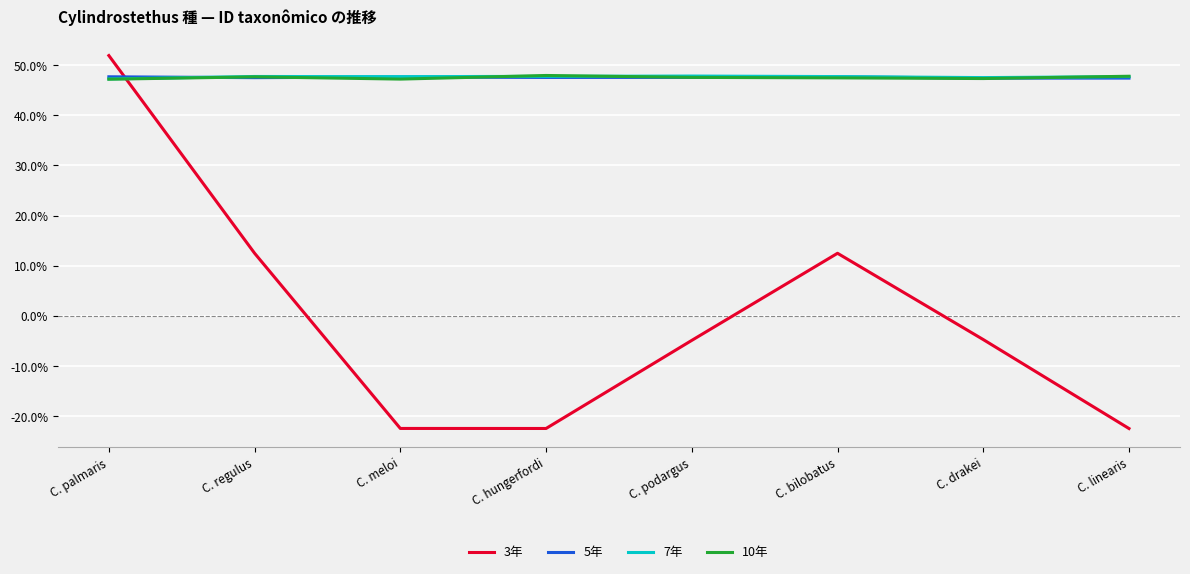

Which series changed the most between C. palmaris and C. linearis?

3年